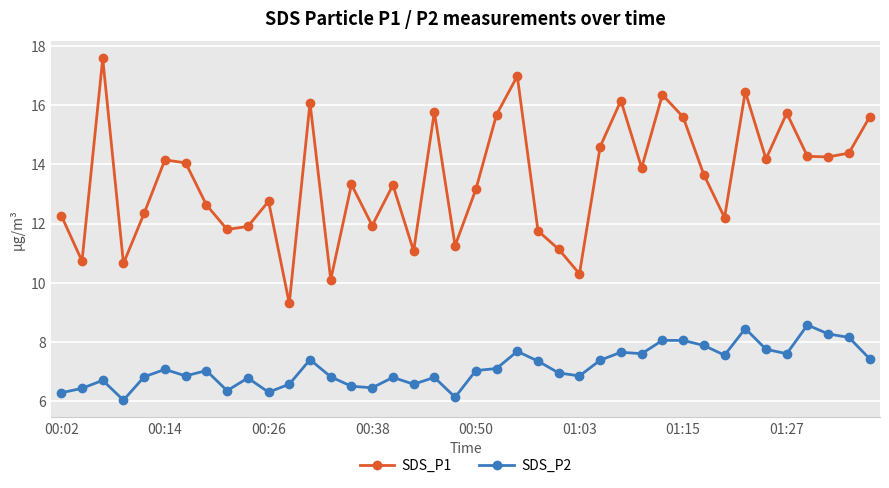

What is the highest value of the SDS_P2 series?

8.6